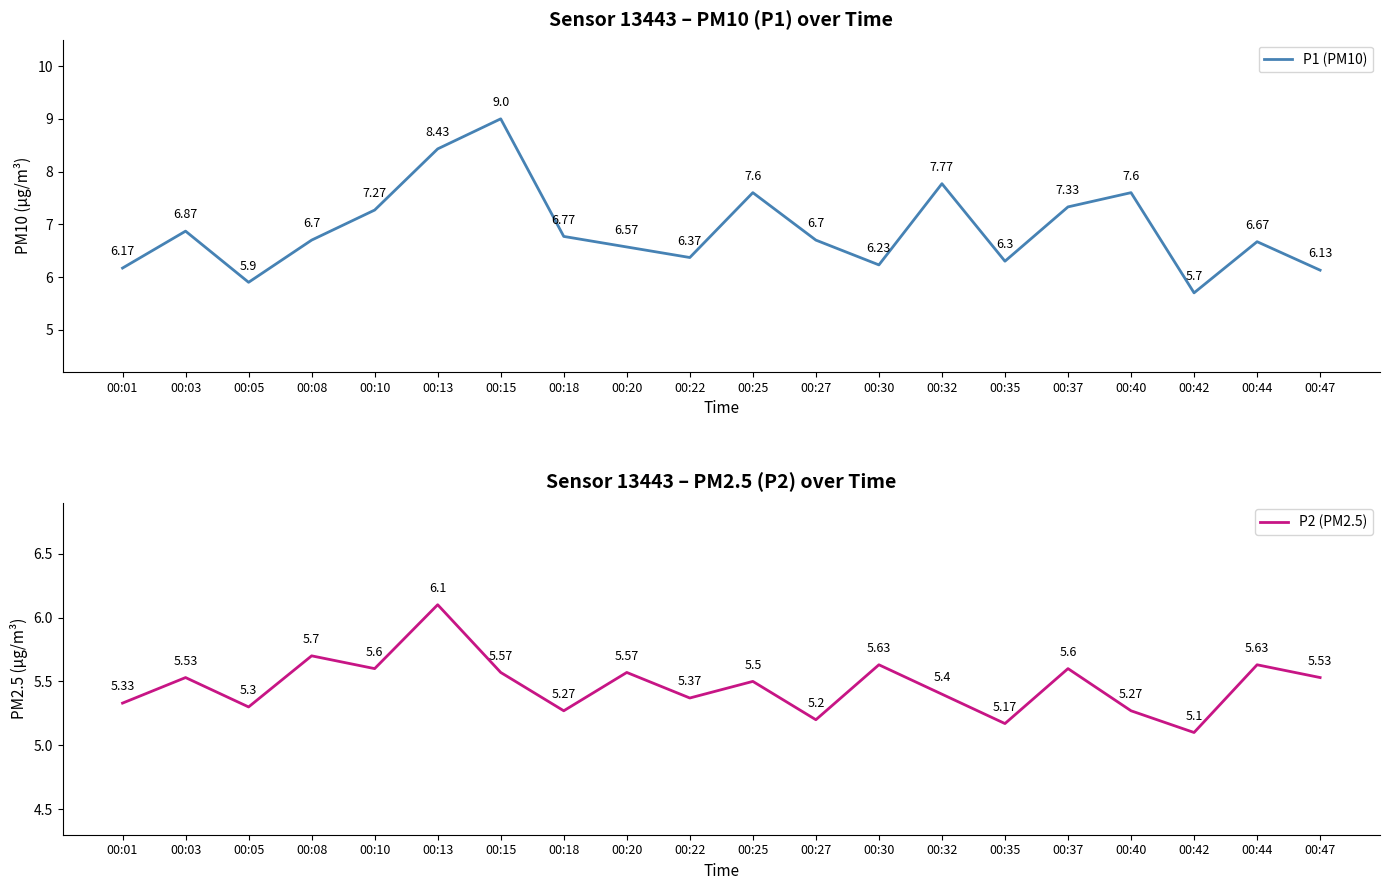

The P1 (PM10) series shows 7.3 at 00:37. True or false?

True